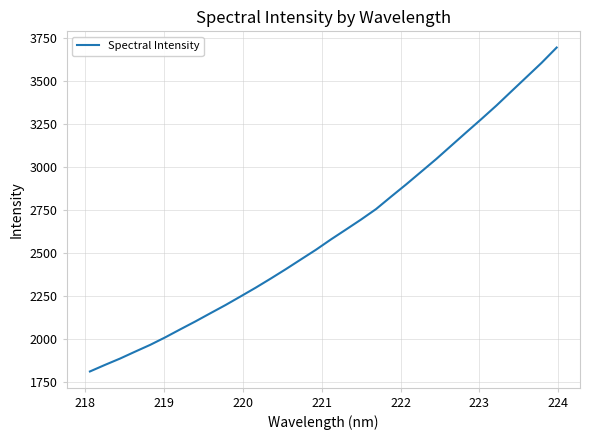

What is the smallest value displayed?

1810.0